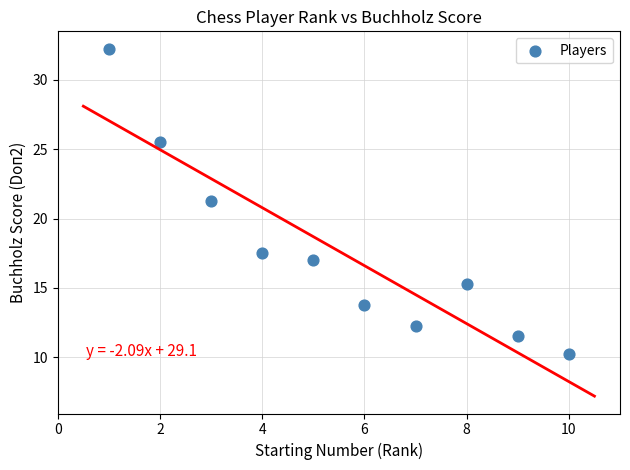

What is the range of Y values (max minus min)?

22.0